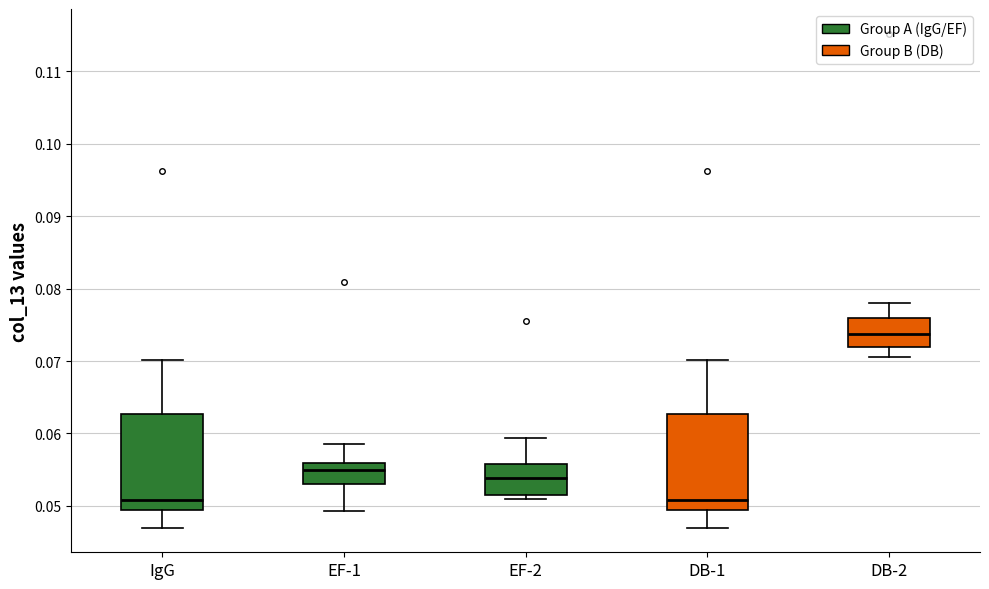

Where is the upper edge of the box for IgG on the y-axis? The values are not printed on the chart, so give them approximately, as read against the axis.

0.063